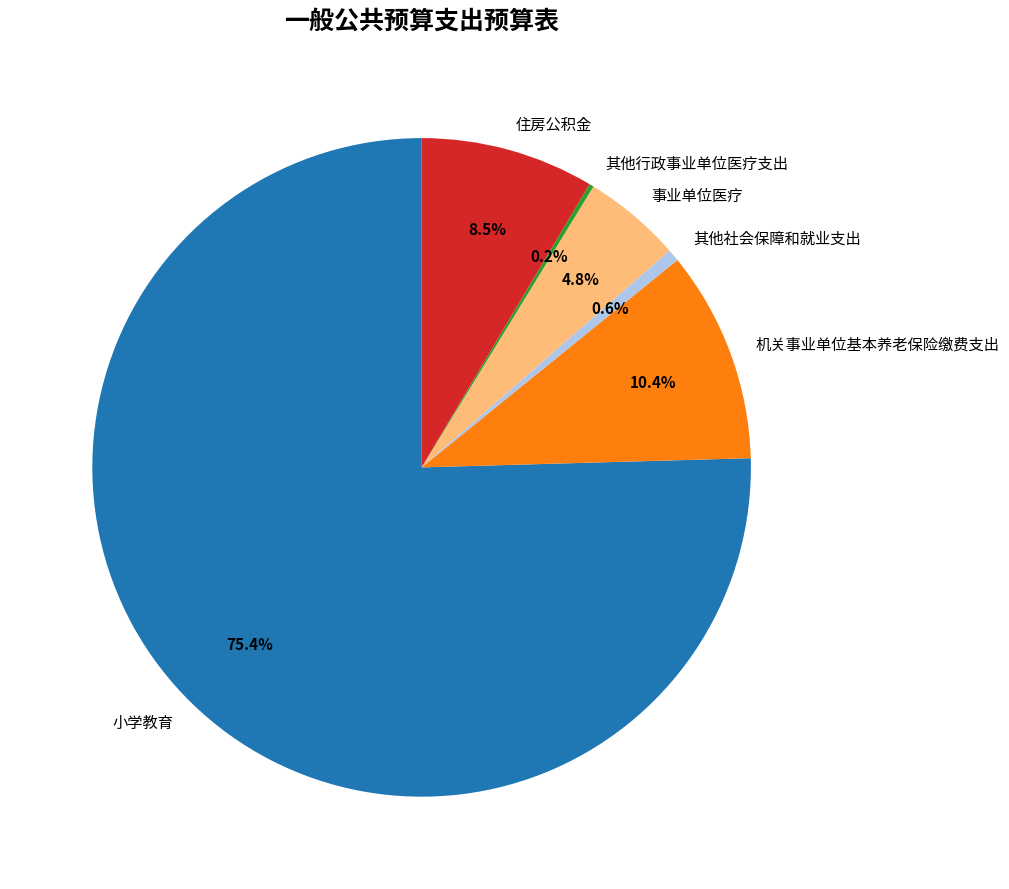

Is it true that 事业单位医疗 is 15% of the pie?

False